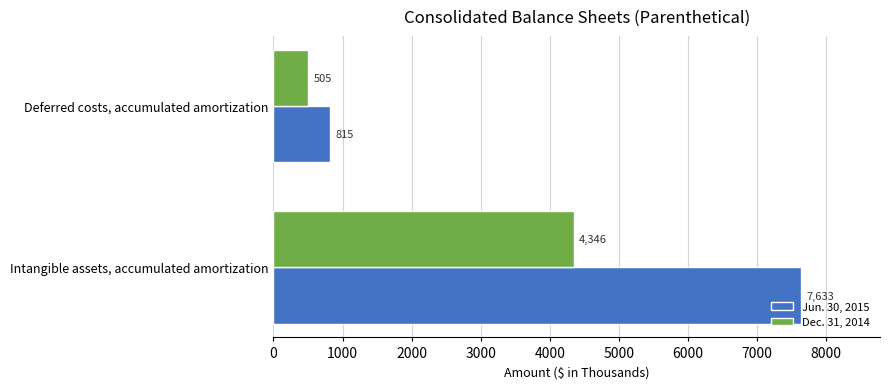

What is the difference between the Dec. 31, 2014 values at Intangible assets, accumulated amortization and Deferred costs, accumulated amortization?

3841